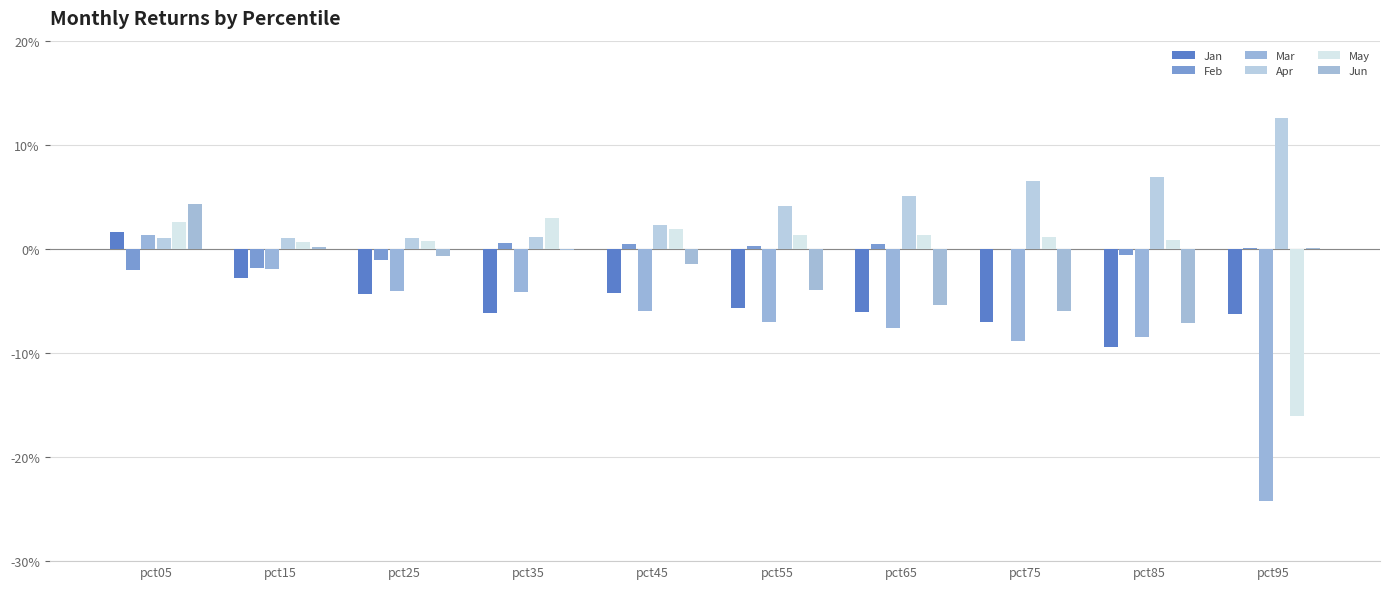

How many data points in Feb are less than 0?

5